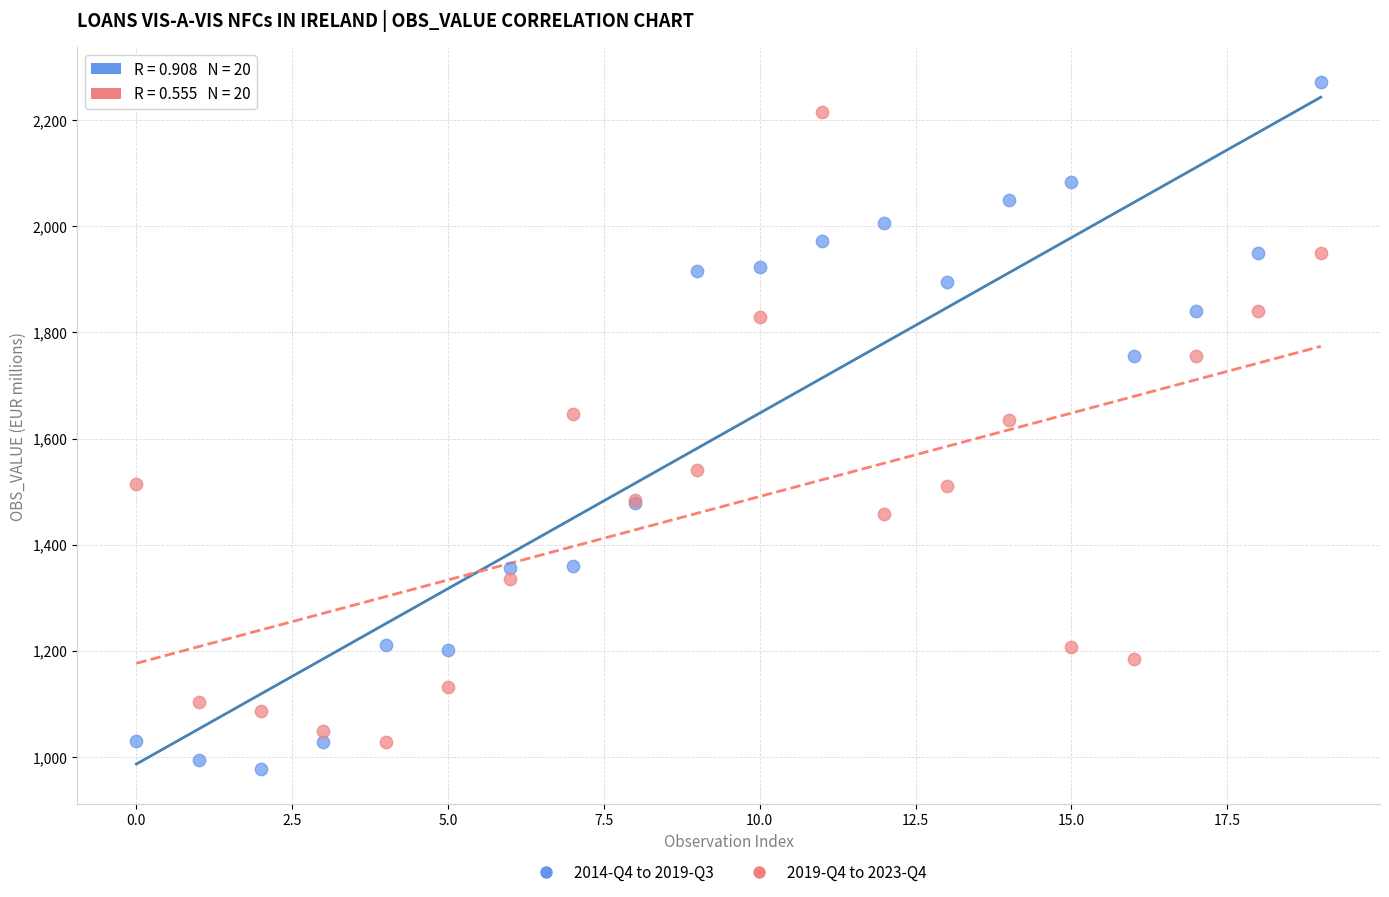

What are all the series names shown in the legend?

2014-Q4 to 2019-Q3, 2019-Q4 to 2023-Q4